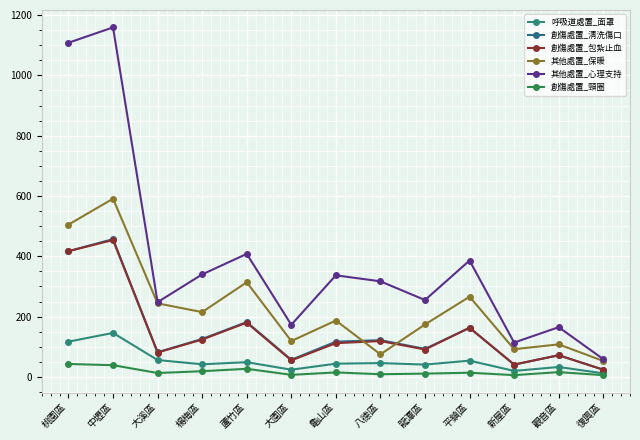

What is the difference between the 呼吸道處置_面罩 values at 中壢區 and 大溪區?

90